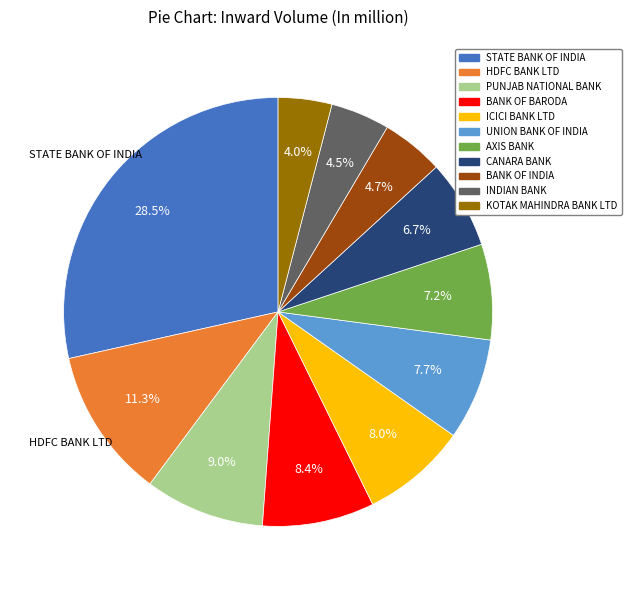

Between KOTAK MAHINDRA BANK LTD and AXIS BANK, which is larger?

AXIS BANK